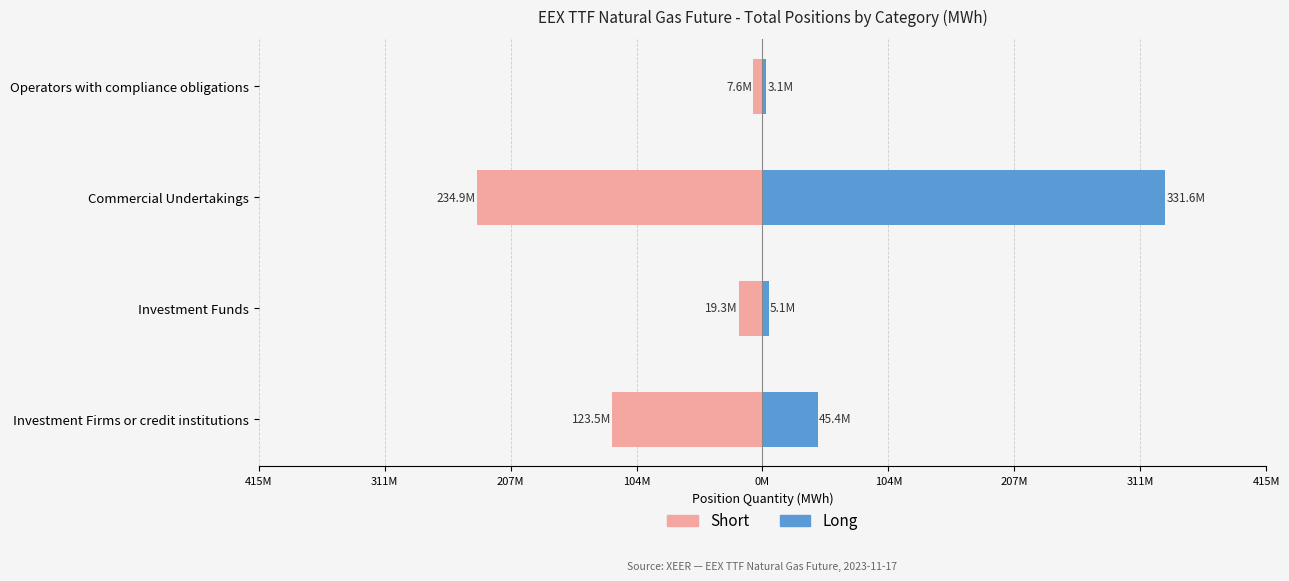

What is the lowest value of the Long series?

3147550